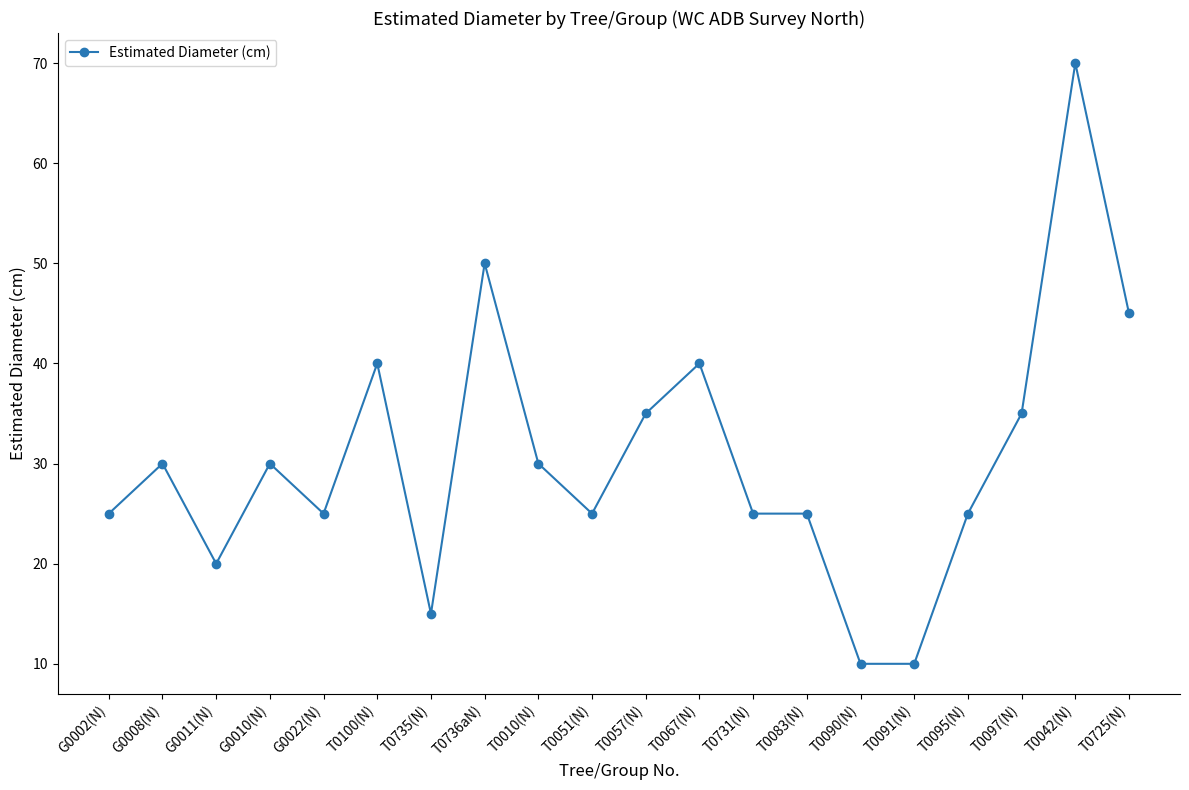

The value at T0091(N) is 3. True or false?

False